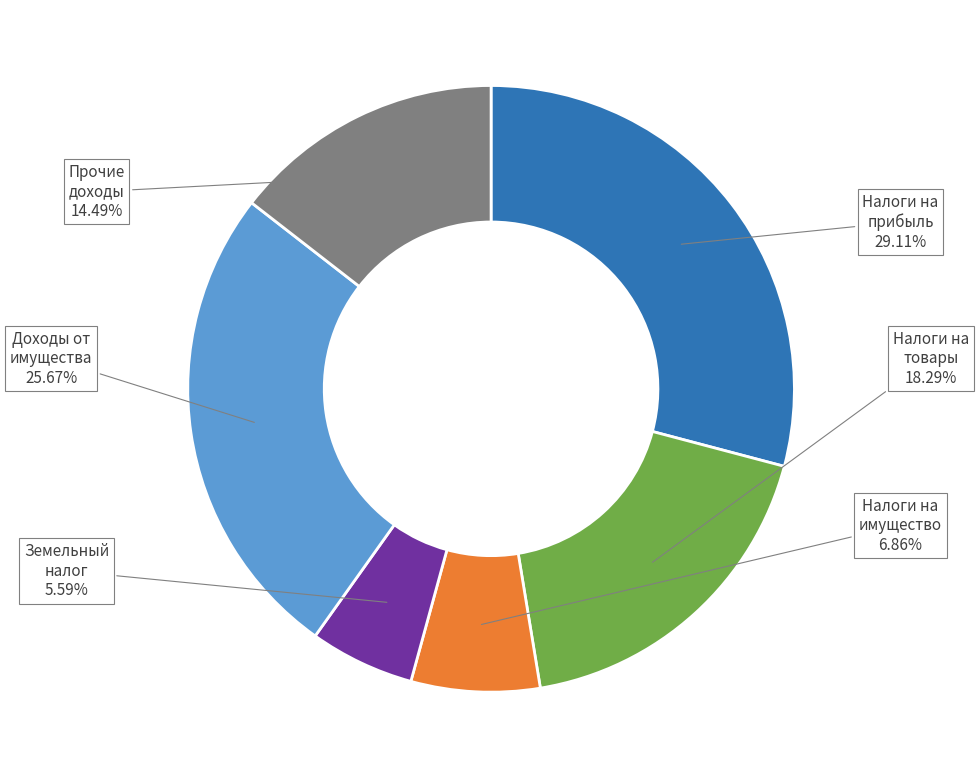

Is there a majority slice in this chart?

No